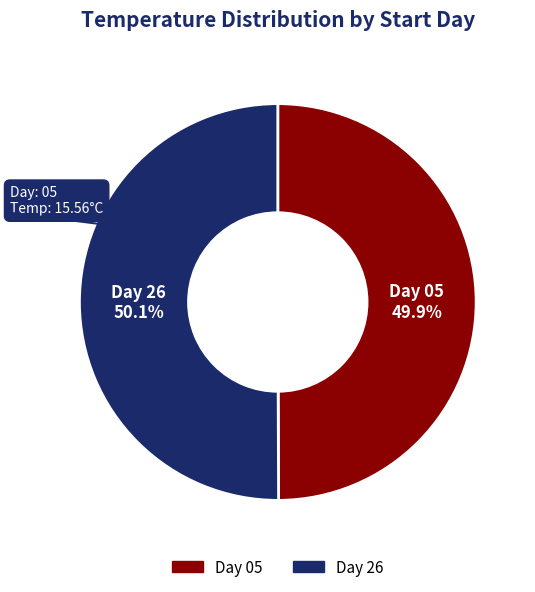

How many slices are in this pie chart?

2